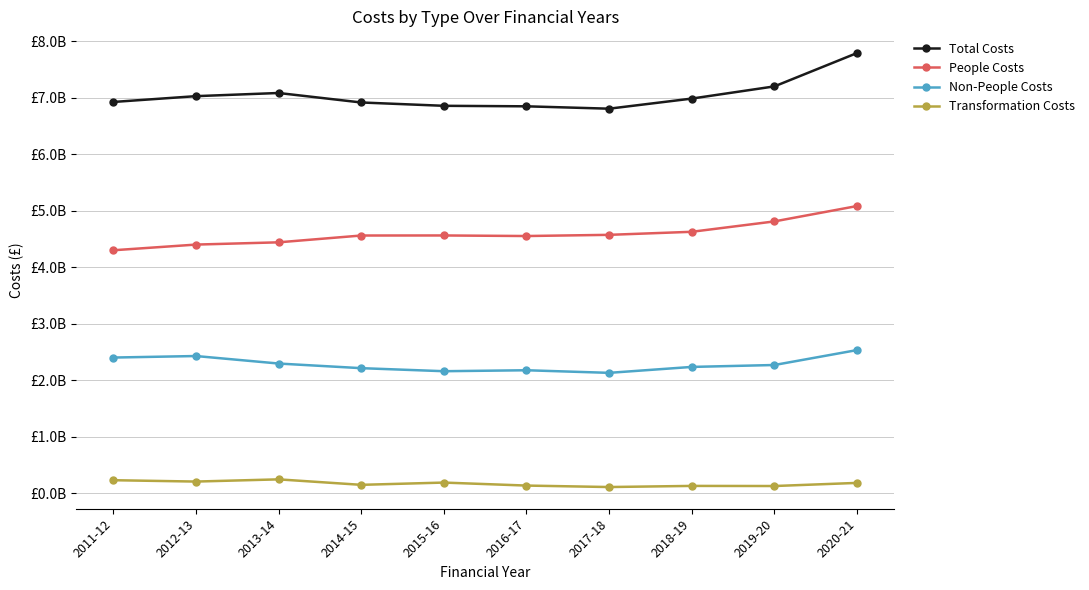

True or false: Non-People Costs and Total Costs cross at least once.

False